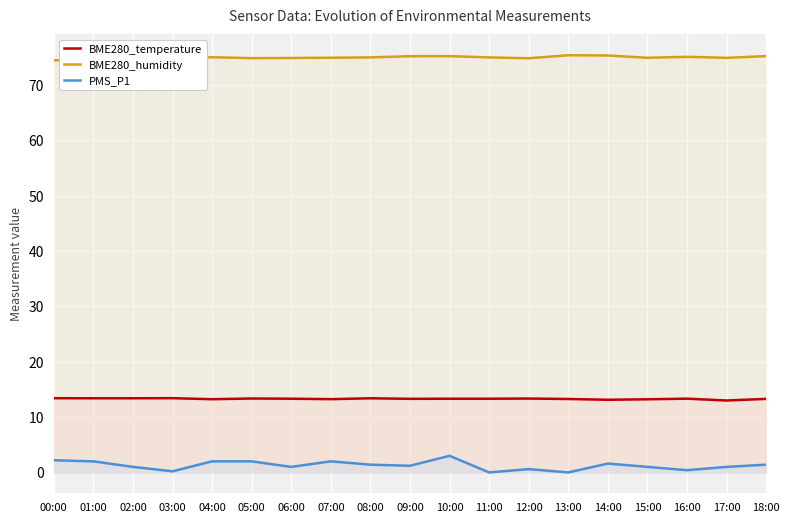

Is the value of BME280_temperature at 02:00 greater than the value of PMS_P1 at 08:00?

Yes